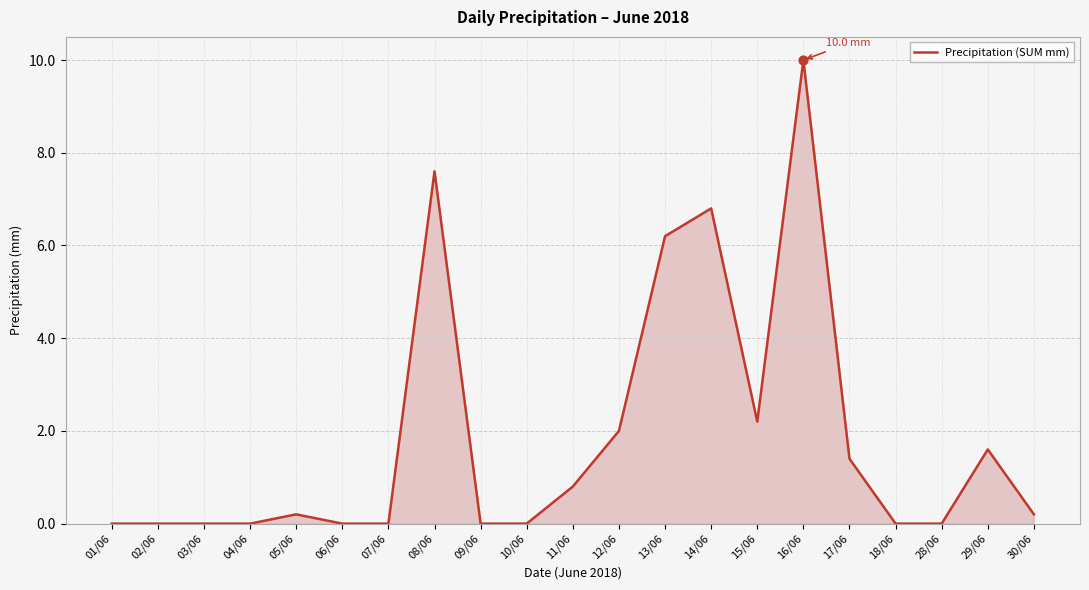

Between 11/06 and 14/06, which is larger?

14/06